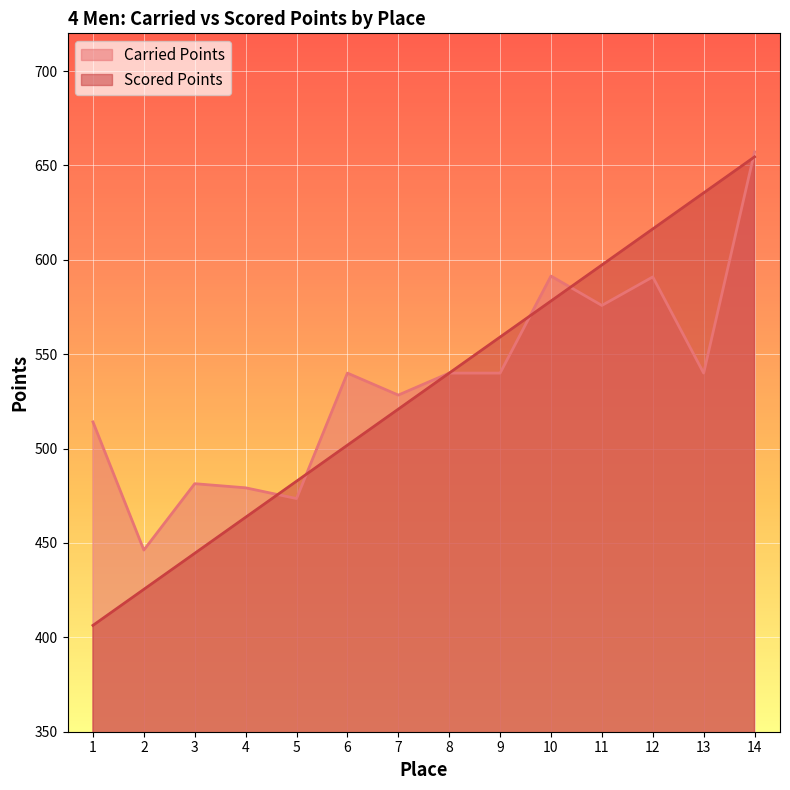

What is the difference between the maximum and minimum values in the Carried Points series?

211.0